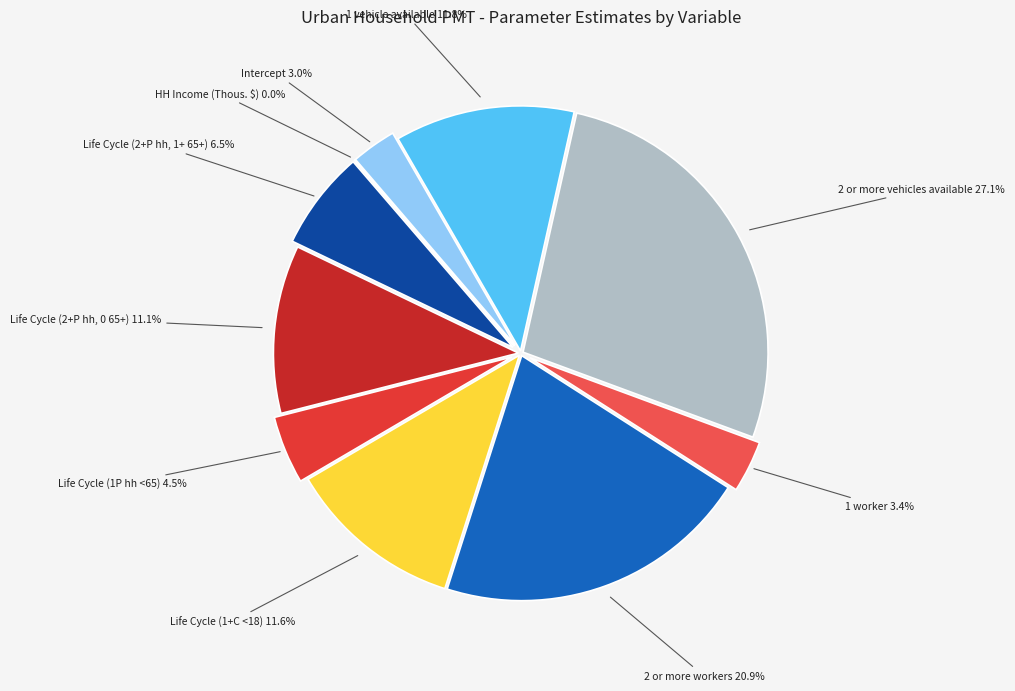

How many segments does this pie chart have?

10